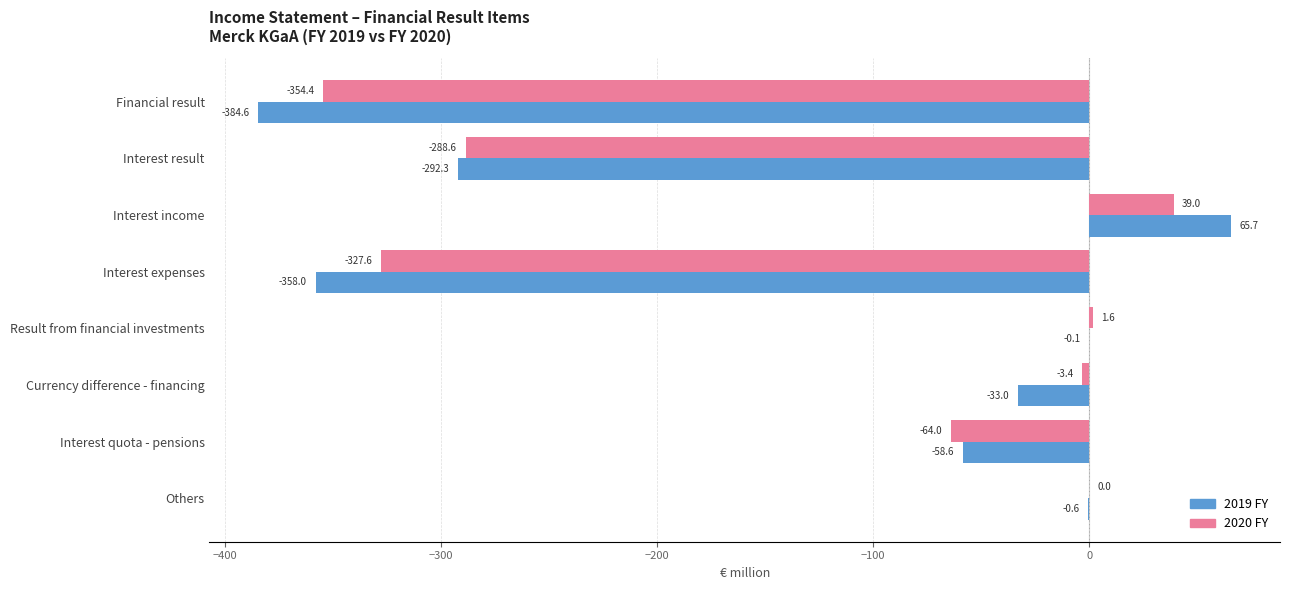

Is the value of 2020 FY at Interest result greater than the value of 2019 FY at Interest quota - pensions?

No